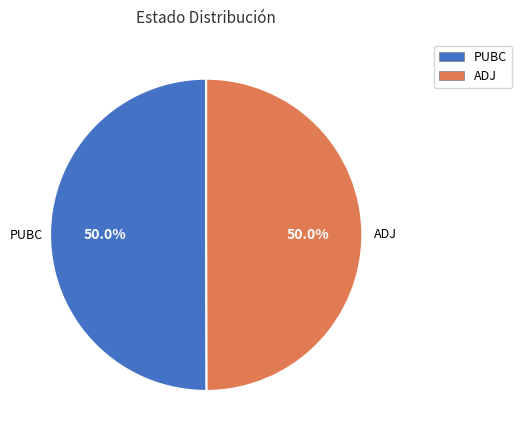

To the nearest percent, what is the combined percentage of PUBC and ADJ?

100%